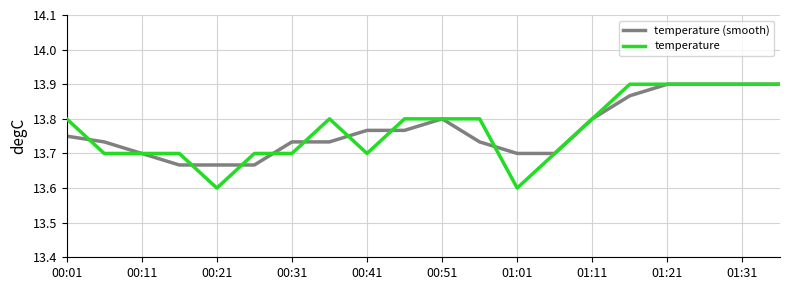

What is the difference between the maximum and minimum values in the temperature (smooth) series?

0.2